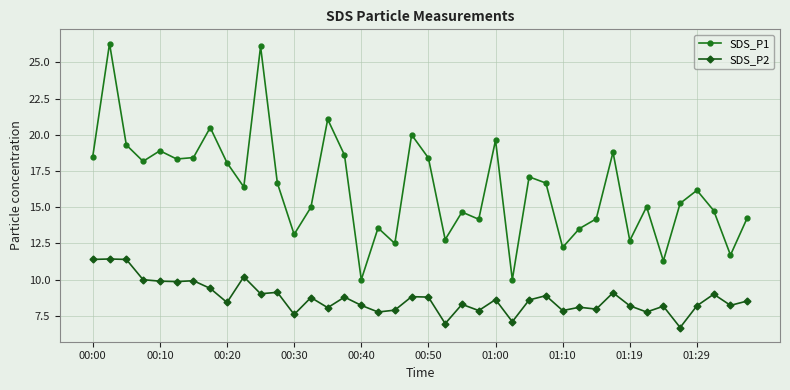

At how many categories does at least one series exceed 9?

40